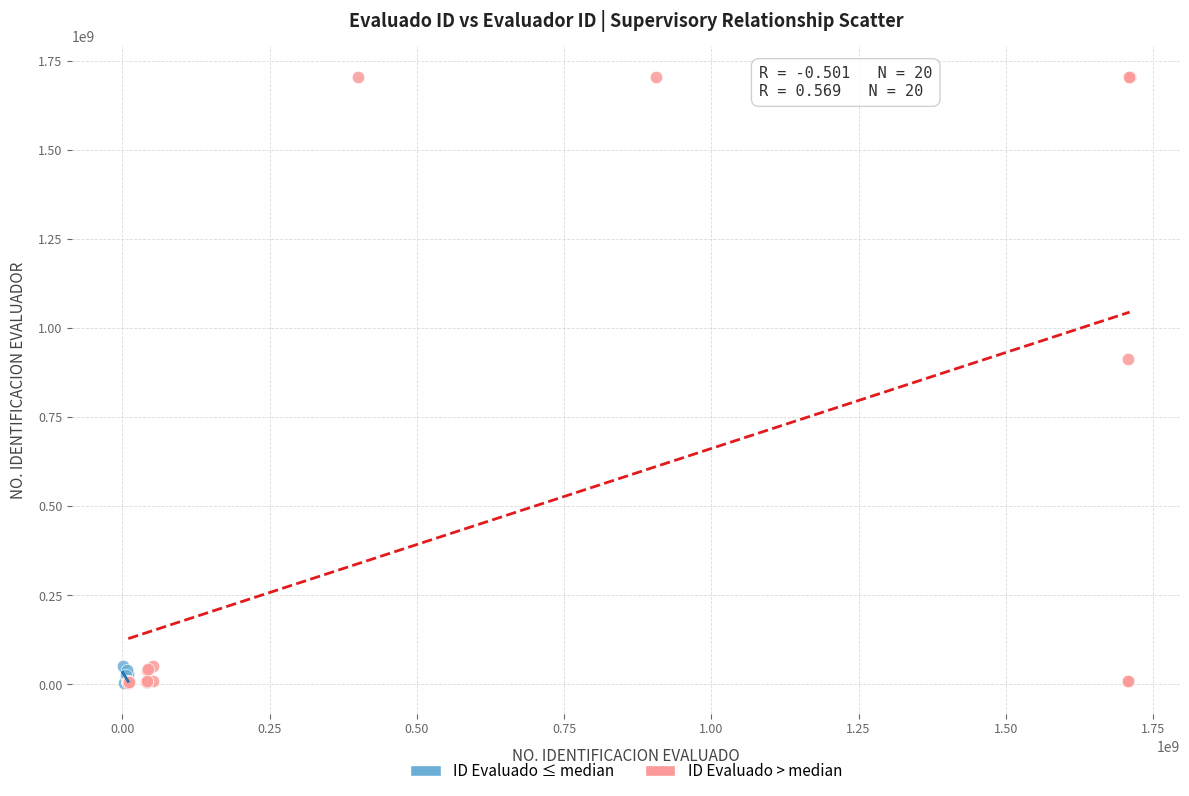

Which series has the largest Y range (max minus min)?

ID Evaluado > median